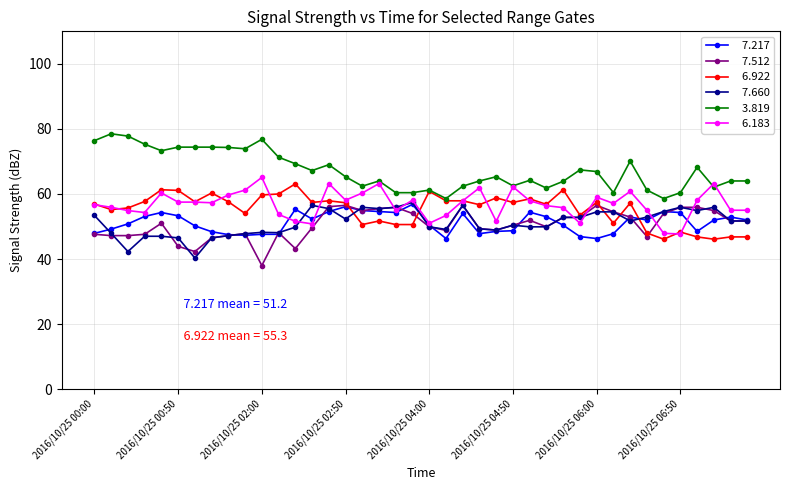

What is the minimum value shown in the chart?

38.0